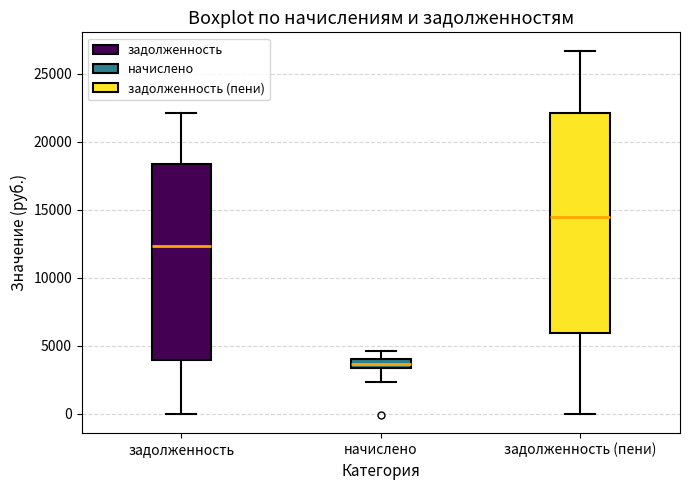

Comparing the boxes themselves (not the whiskers), which one is the tallest?

задолженность (пени)